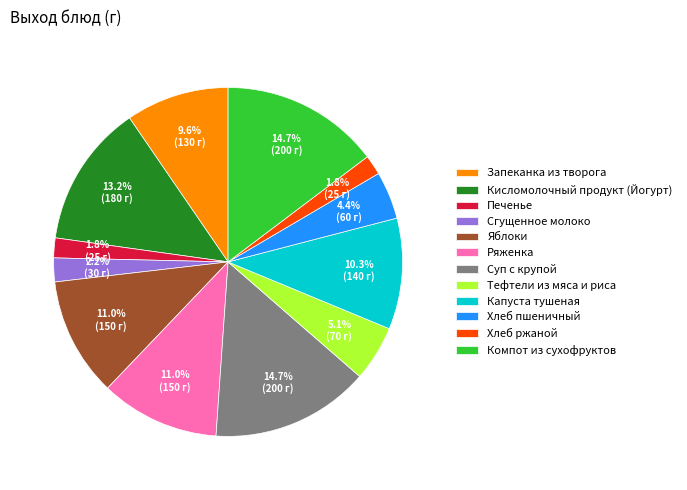

Which has a higher value, Ряженка or Хлеб ржаной?

Ряженка